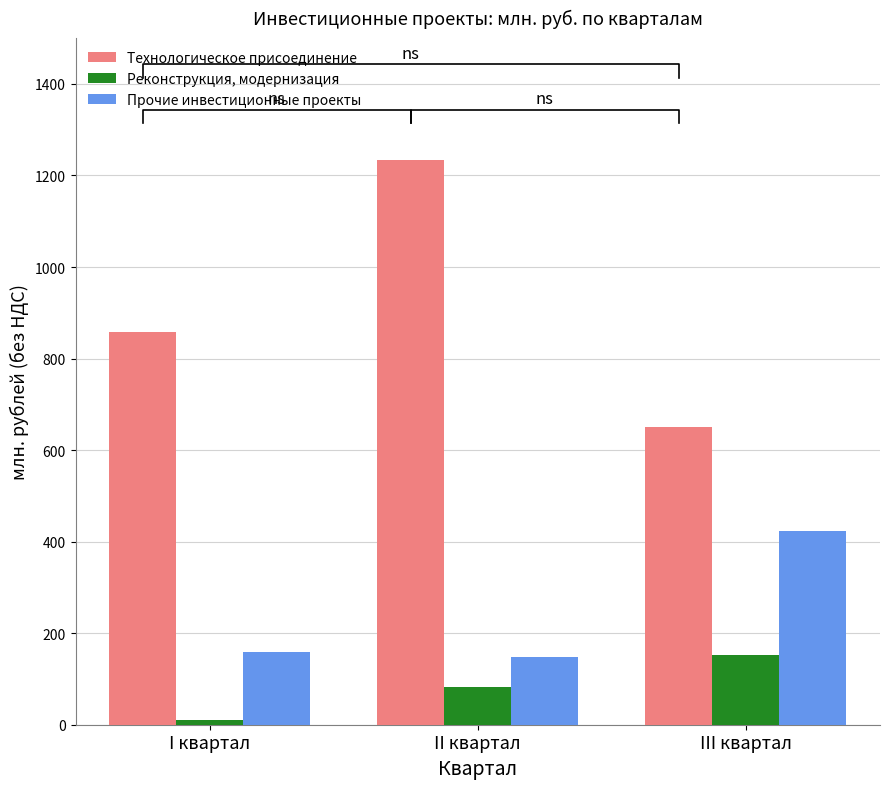

What is the label of the 3rd bar from the left?

III квартал